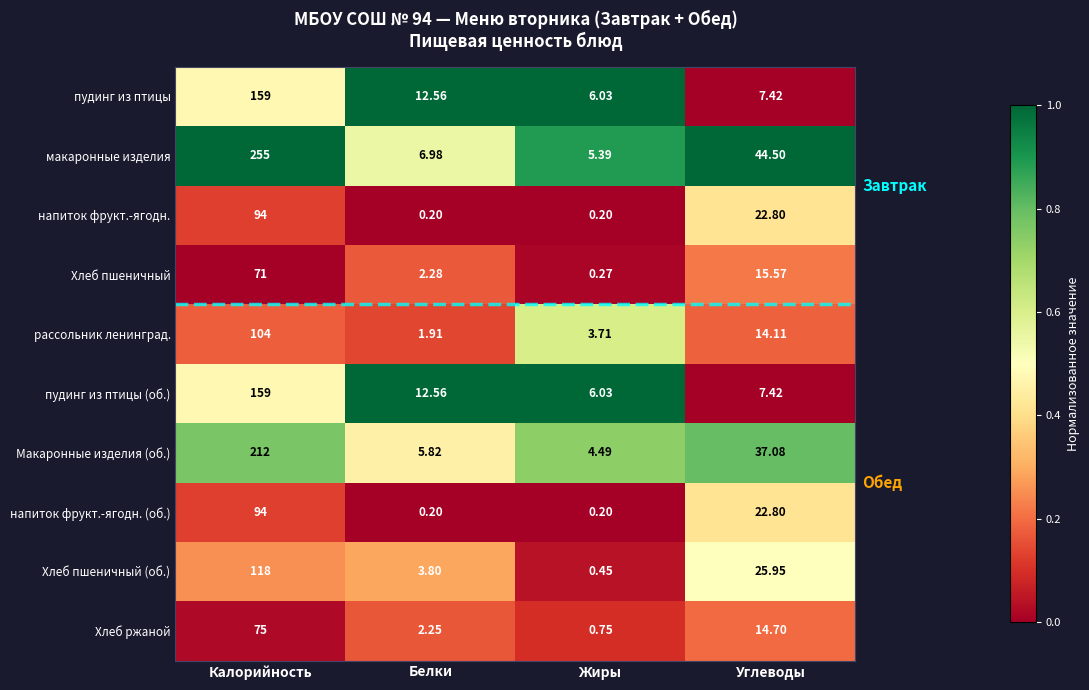

What is the total value across all series at Белки?

48.6